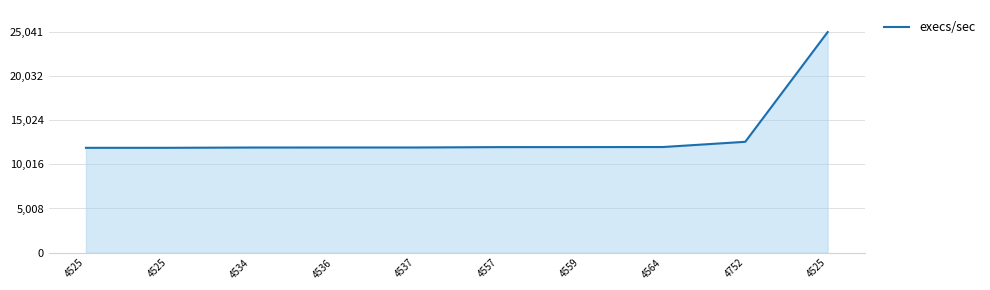

Rank the categories by value from highest to lowest.

4525, 4752, 4564, 4559, 4557, 4537, 4536, 4534, 4525, 4525